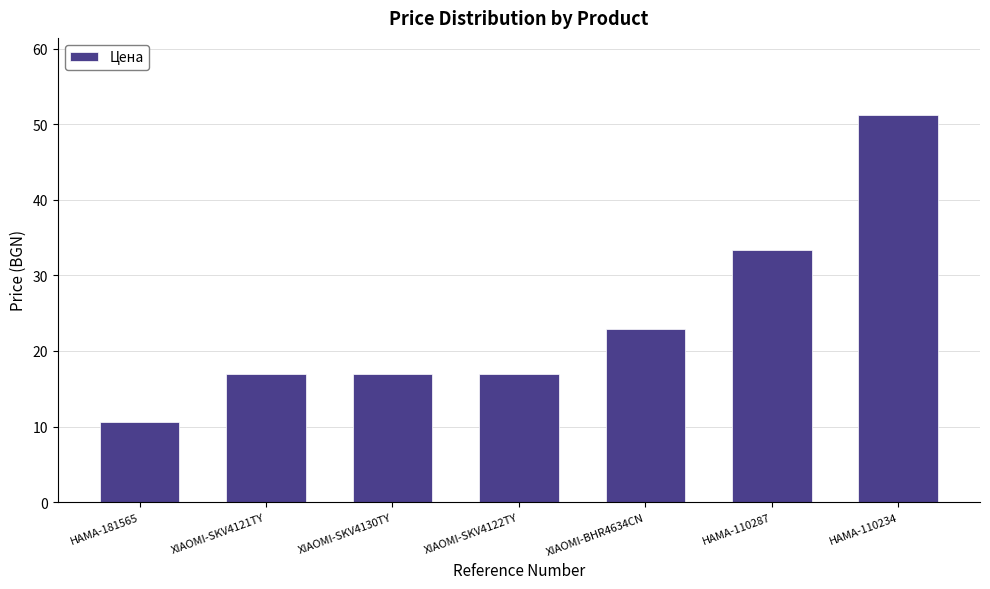

Does the chart contain any negative values?

No